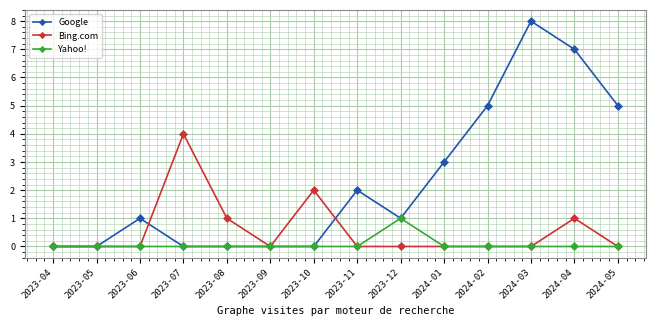

True or false: Yahoo! has more than 0 interior local peaks.

True